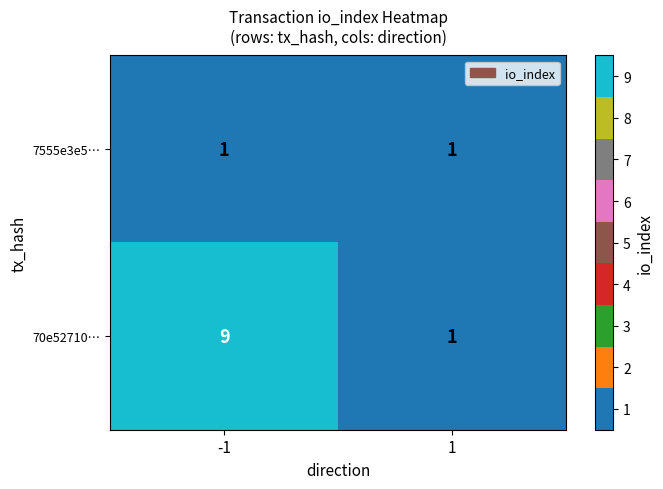

What is the sum of the 70e52710… values at 1 and -1?

10